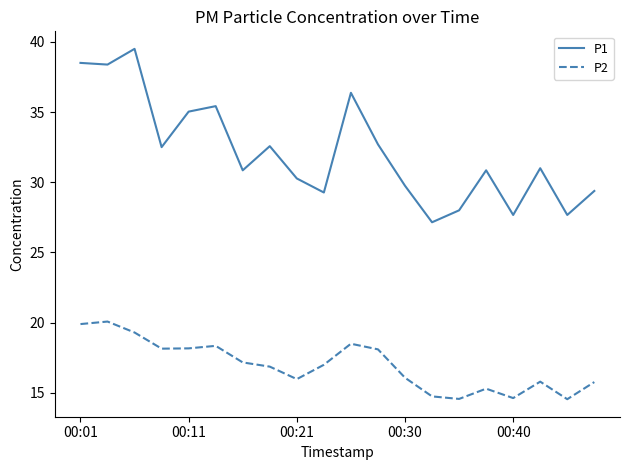

At how many categories does at least one series exceed 36?

4